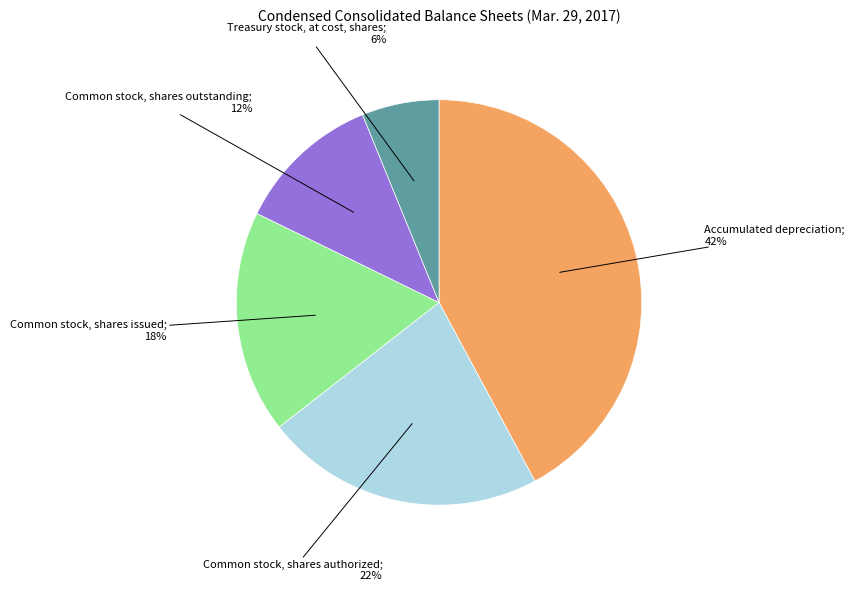

To the nearest percent, what is the average slice percentage?

20%